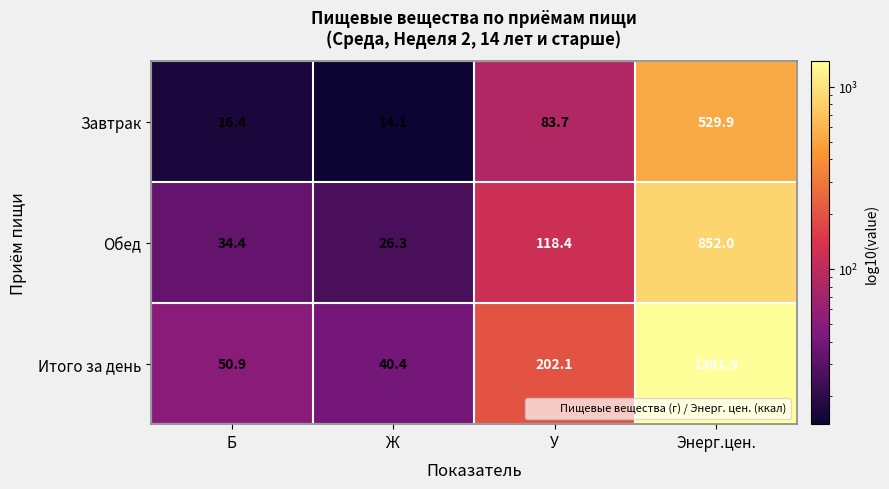

List the series in order of their peak value, highest first.

Итого за день, Обед, Завтрак